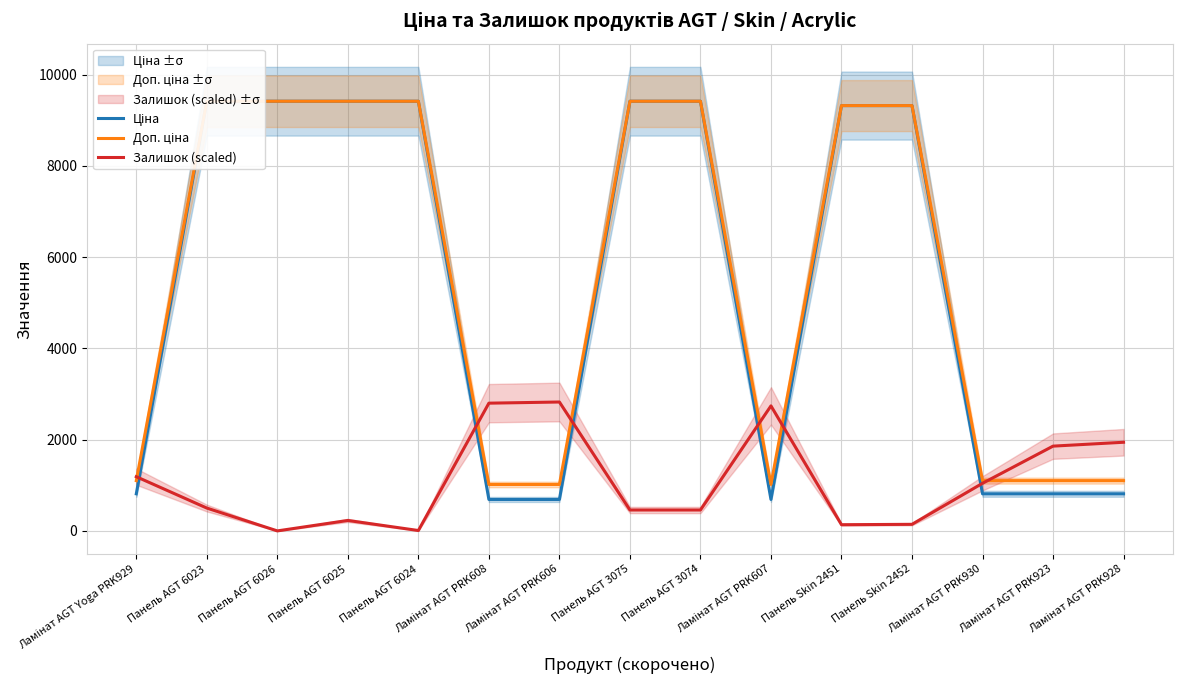

Which series changed the most between Панель AGT 6024 and Панель Skin 2452?

Залишок (scaled)